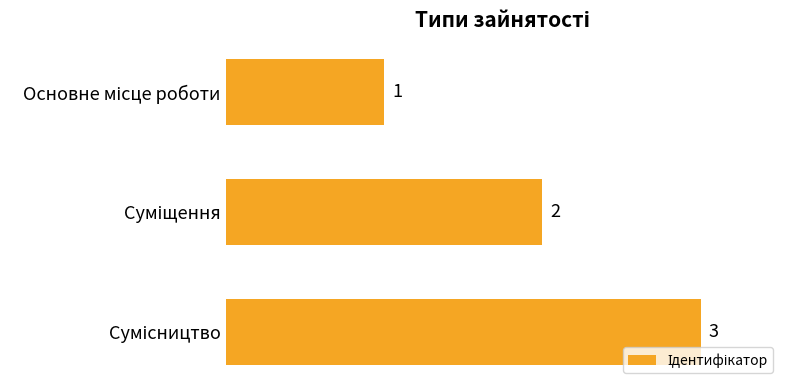

How many values are between 1 and 3?

3